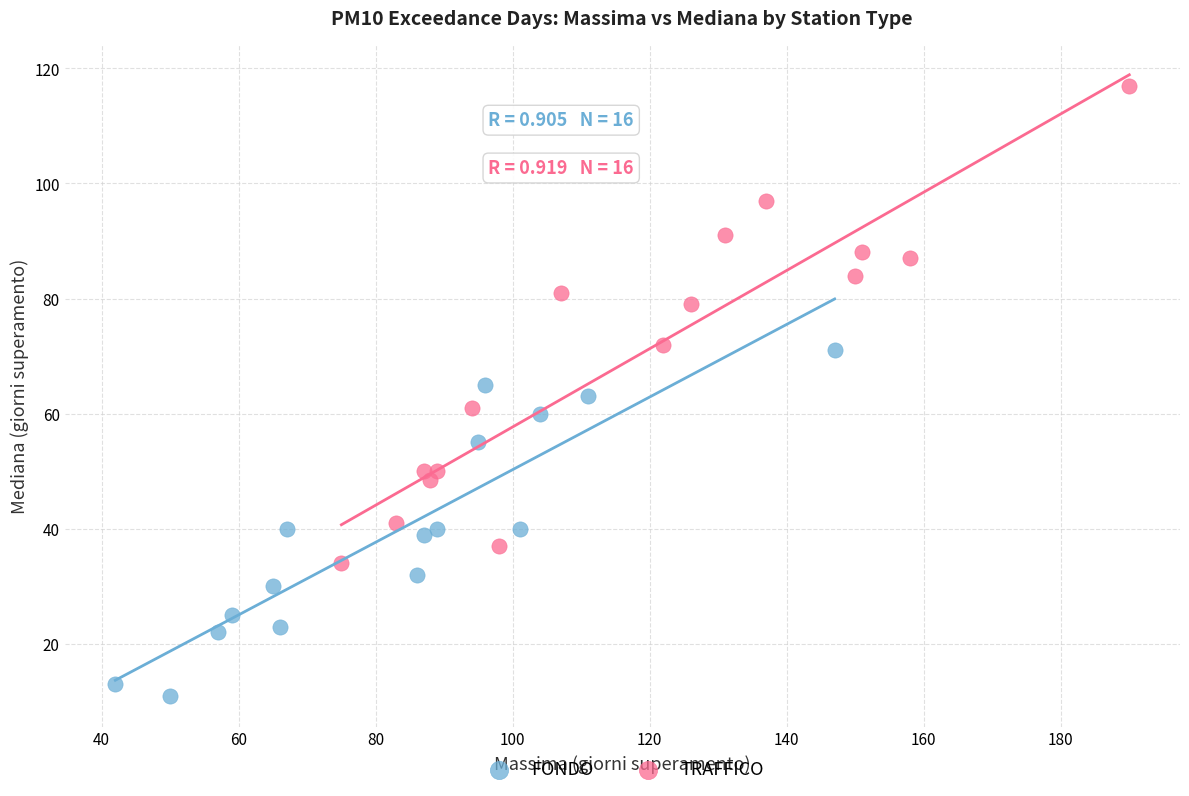

Which series has the largest Y range (max minus min)?

TRAFFICO